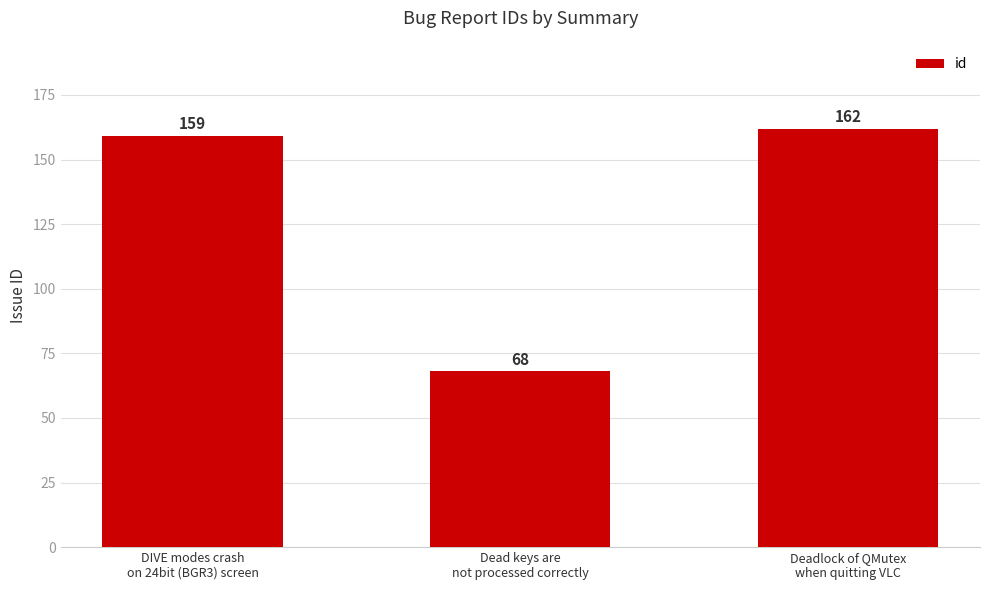

What is the sum of all values?

389